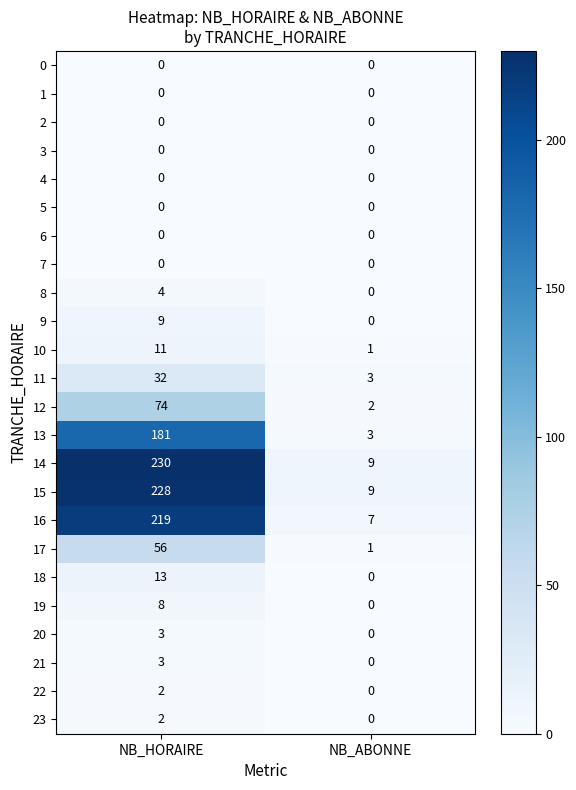

What is the greatest value displayed?

230